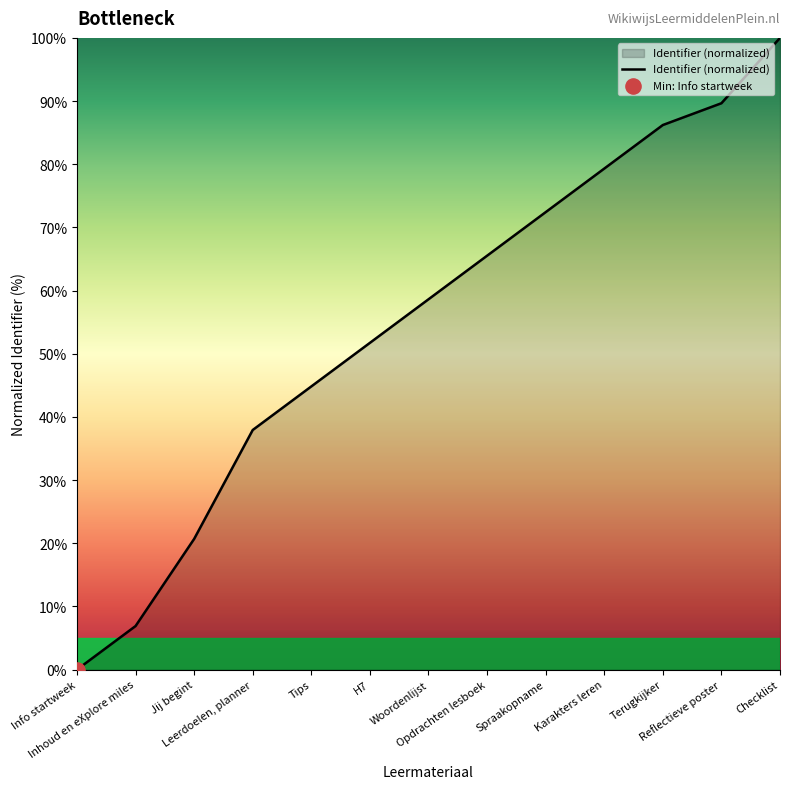

Approximately how many times larger is the value at Woordenlijst compared to Inhoud en eXplore miles?

8.5